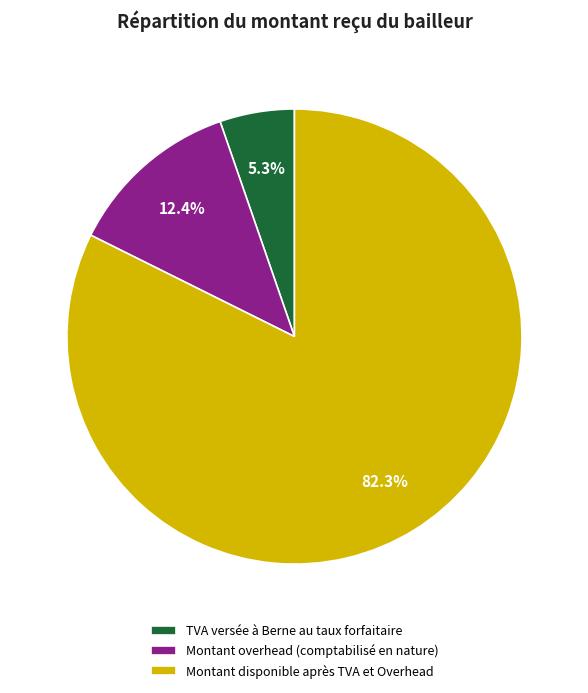

Rank the categories by value from lowest to highest.

TVA versée à Berne au taux forfaitaire, Montant overhead (comptabilisé en nature), Montant disponible après TVA et Overhead